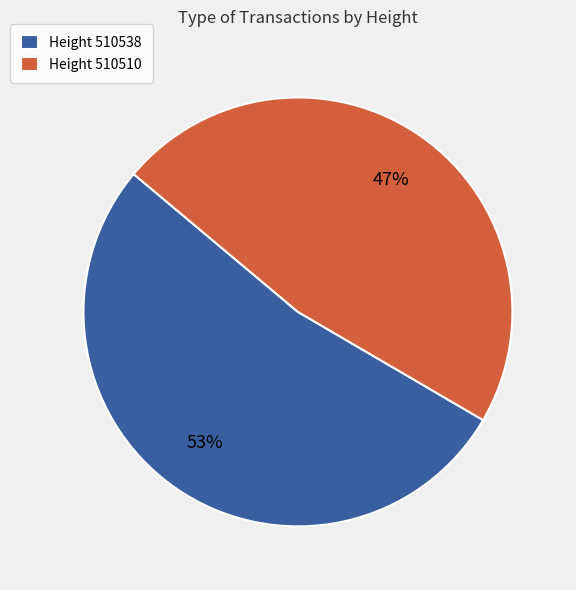

Rank the categories by value from highest to lowest.

Height 510538, Height 510510